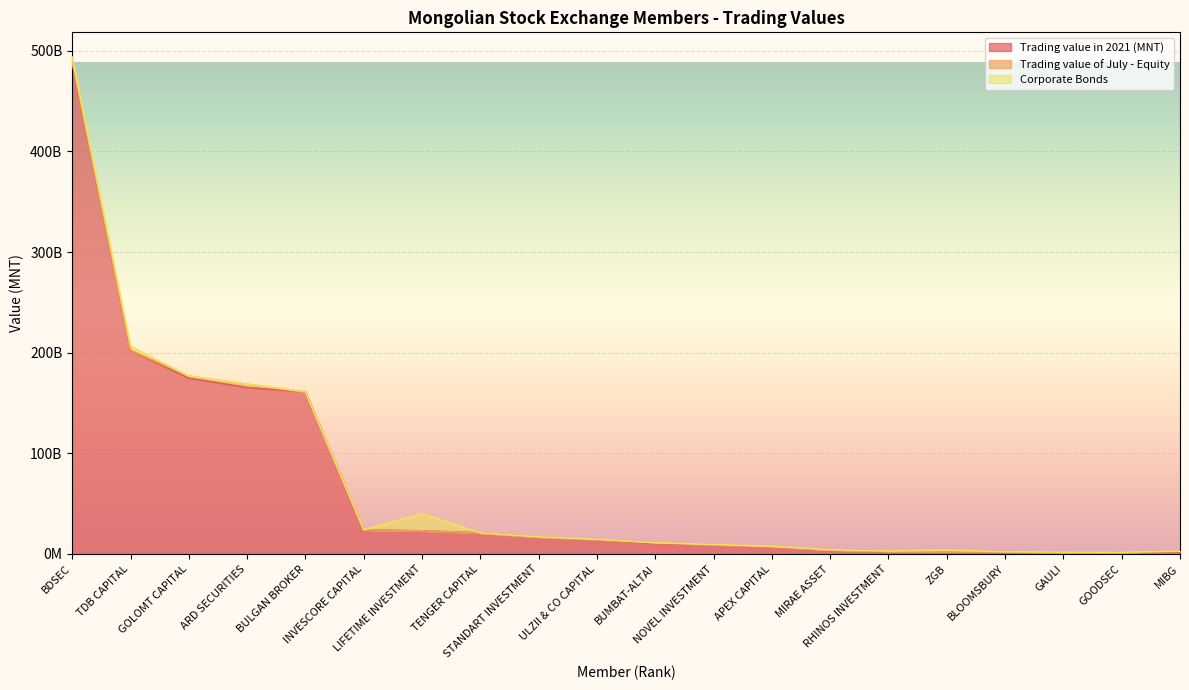

True or false: Trading value of July - Equity has a value of 57720355.0 at GAULI.

True